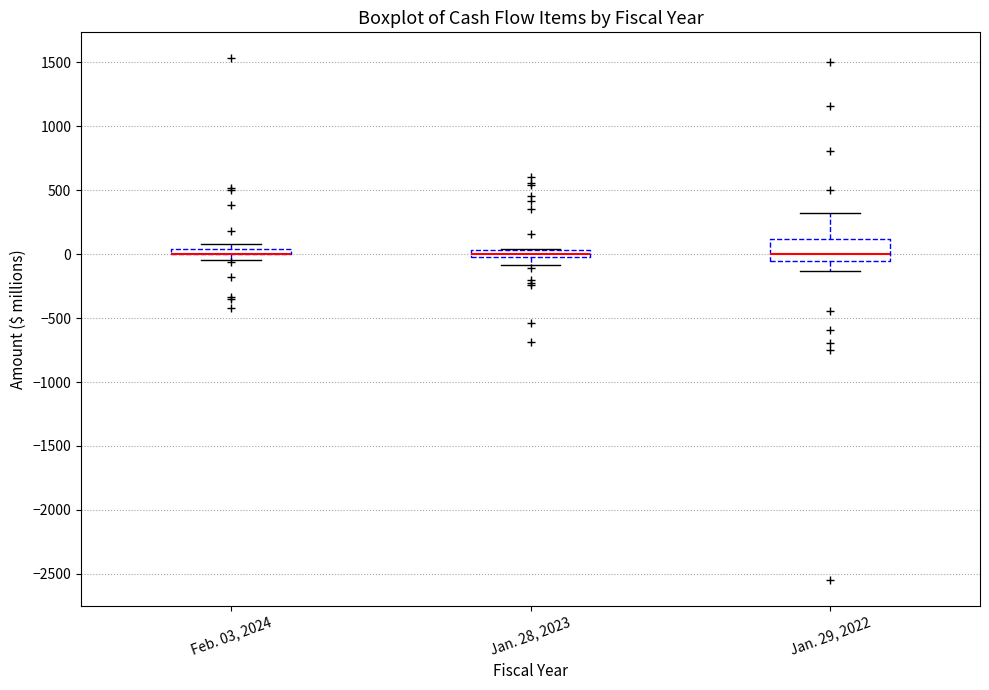

Where is the lower edge of the box for Feb. 03, 2024 on the y-axis? The values are not printed on the chart, so give them approximately, as read against the axis.

0